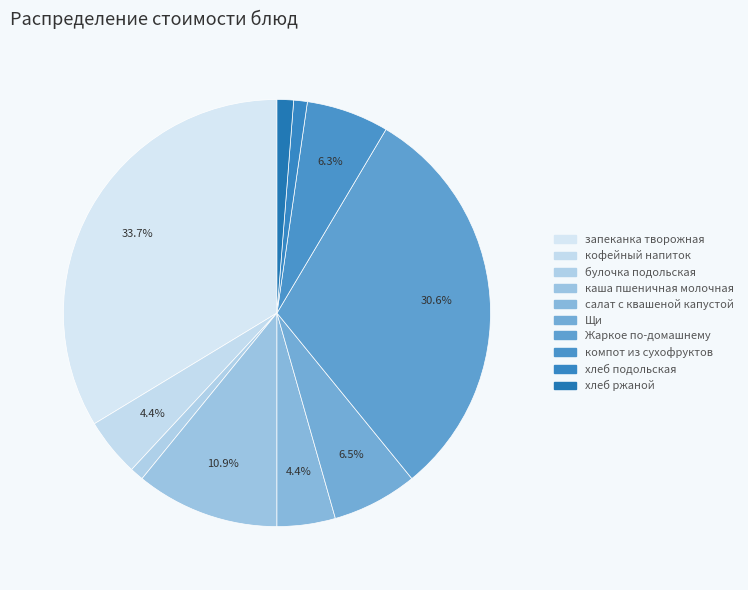

Count the number of slices in the pie.

10